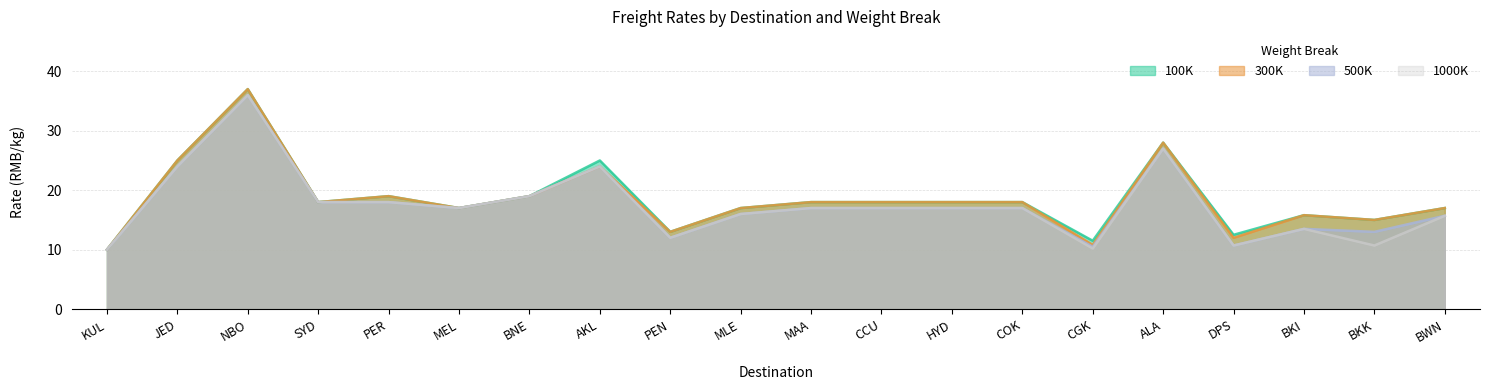

Read the 1000K value at MAA.

17.0